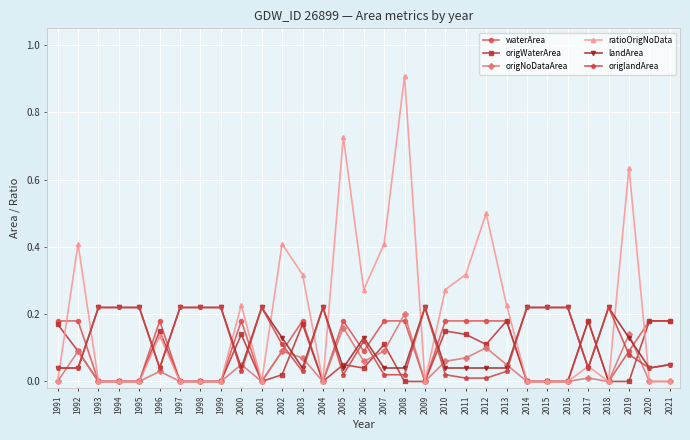

Is it true that waterArea equals 0.1 at 1996?

False